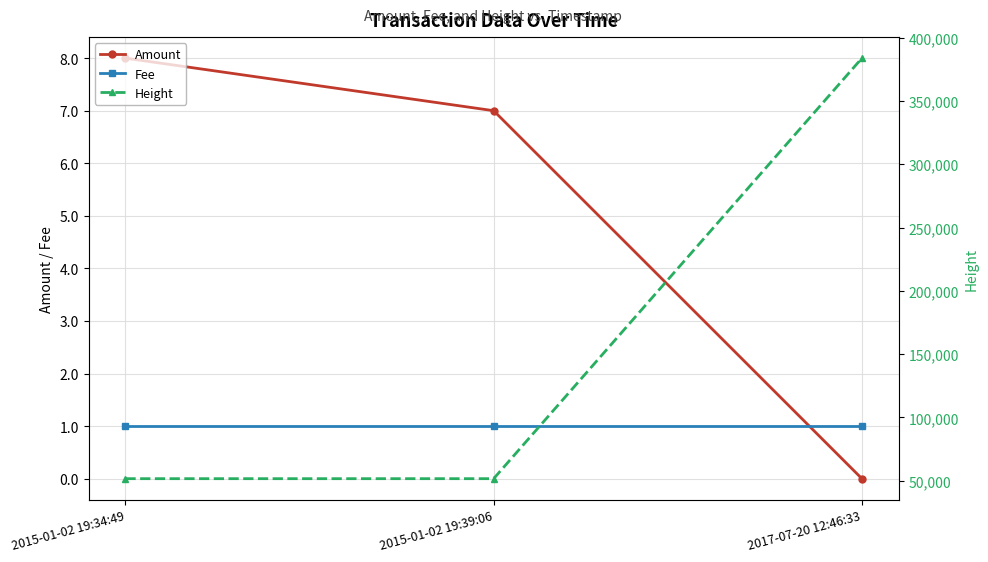

What is the approximate value of Height at 2017-07-20 12:46:33?

383800